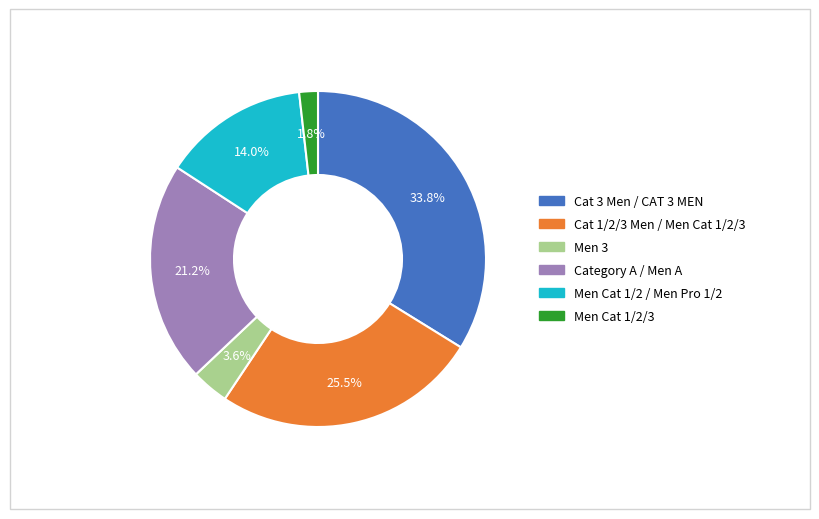

Which has a higher value, Men Cat 1/2/3 or Cat 1/2/3 Men / Men Cat 1/2/3?

Cat 1/2/3 Men / Men Cat 1/2/3